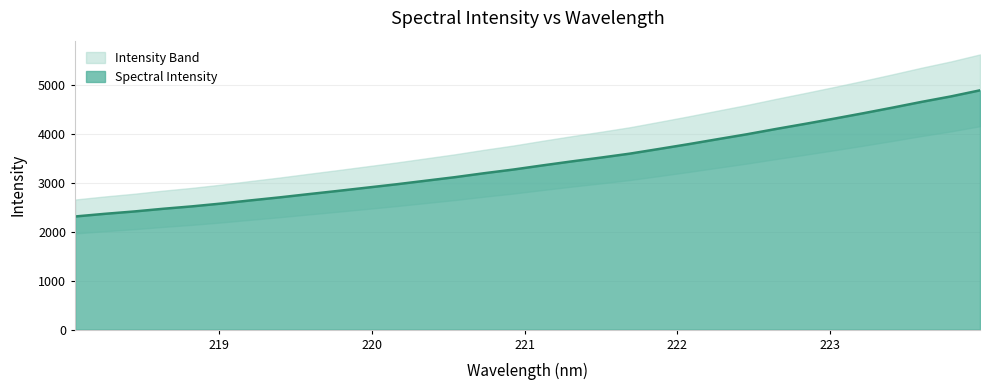

True or false: there are more than 2 points higher than both neighbors.

False